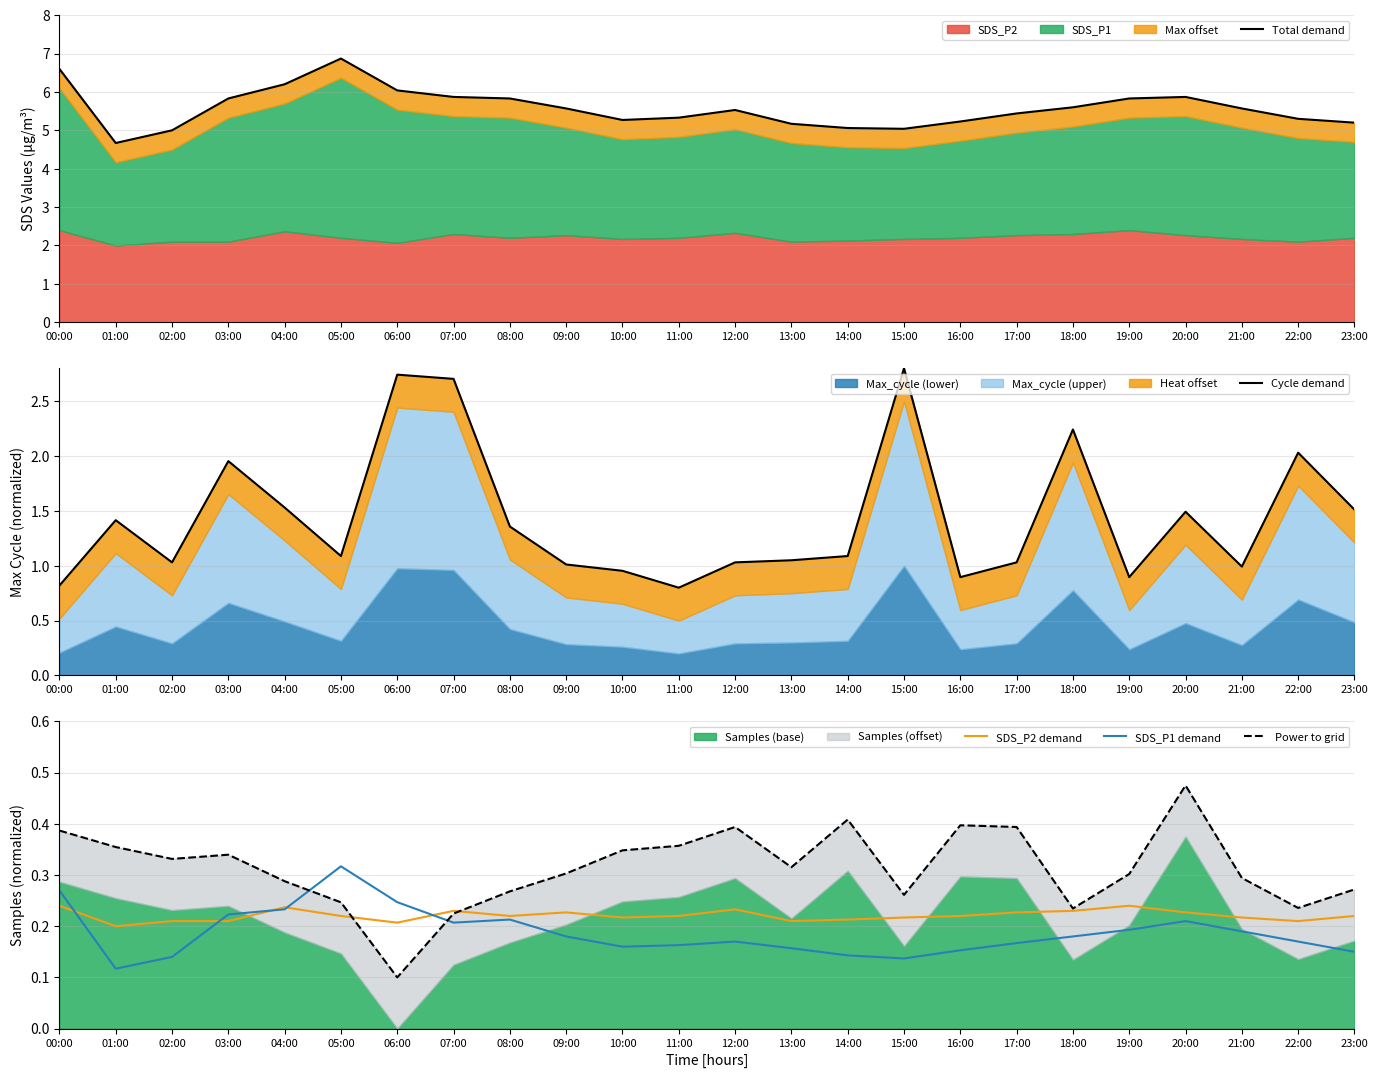

Where is SDS_P1 demand nearest to the value 0?

01:00